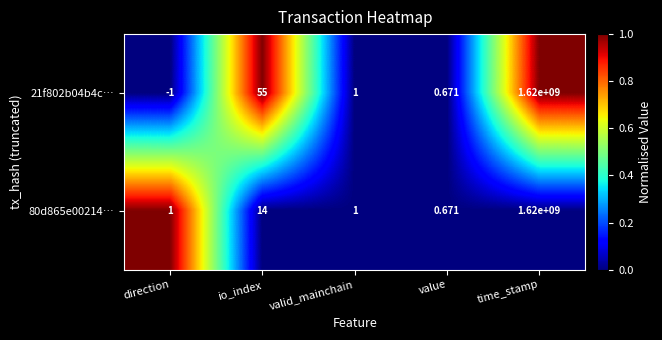

At which label does 80d865e00214… reach its minimum?

value